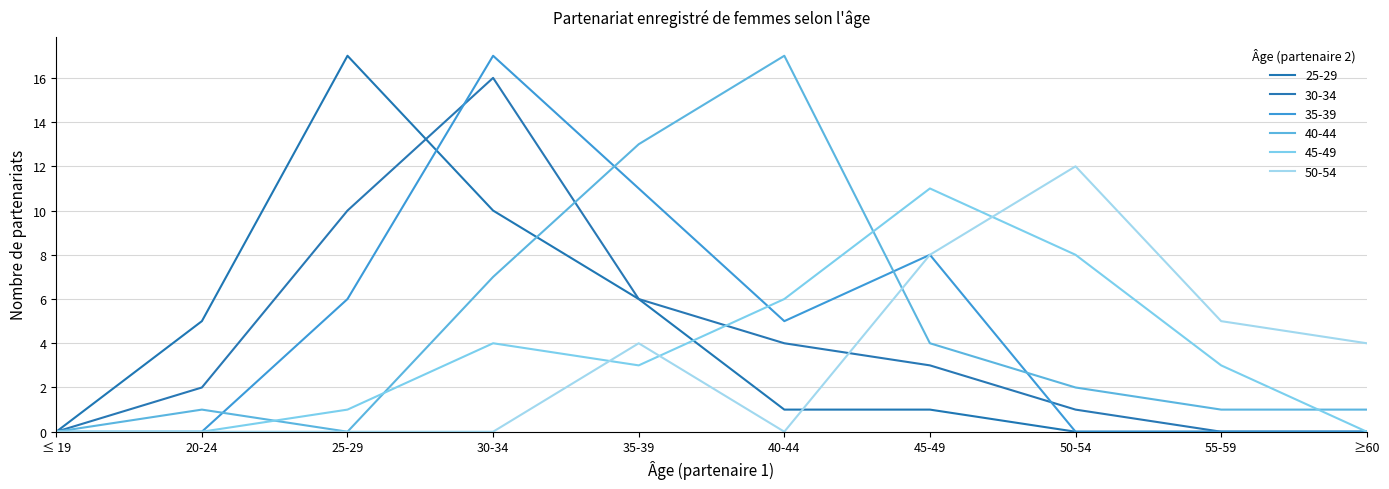

Rank the categories by 30-34 value from lowest to highest.

≤ 19, 55-59, ≥60, 50-54, 20-24, 45-49, 40-44, 35-39, 25-29, 30-34